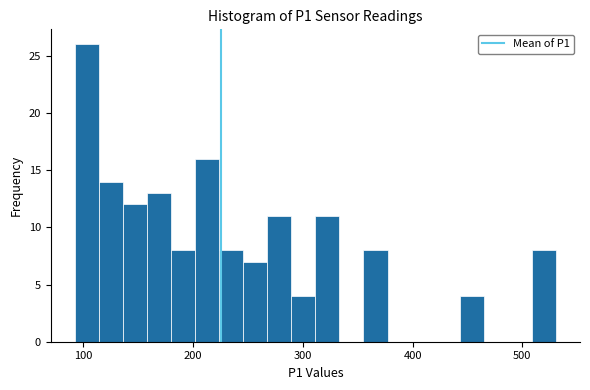

Around what value on the x-axis is the tallest bar? Give the approximate position of its centre, as read against the axis.

100